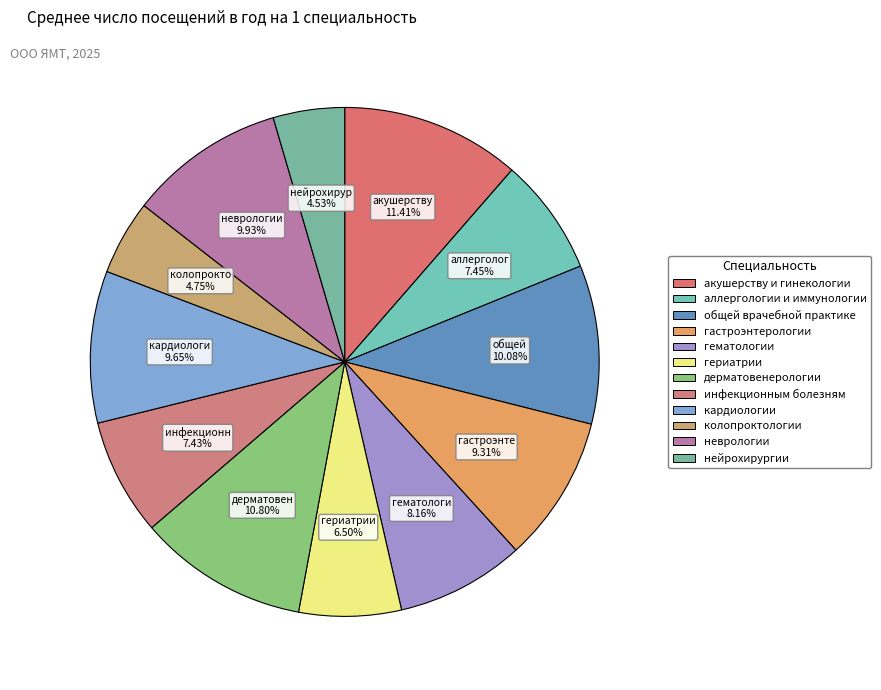

What is the smallest slice in the pie chart?

нейрохирургии